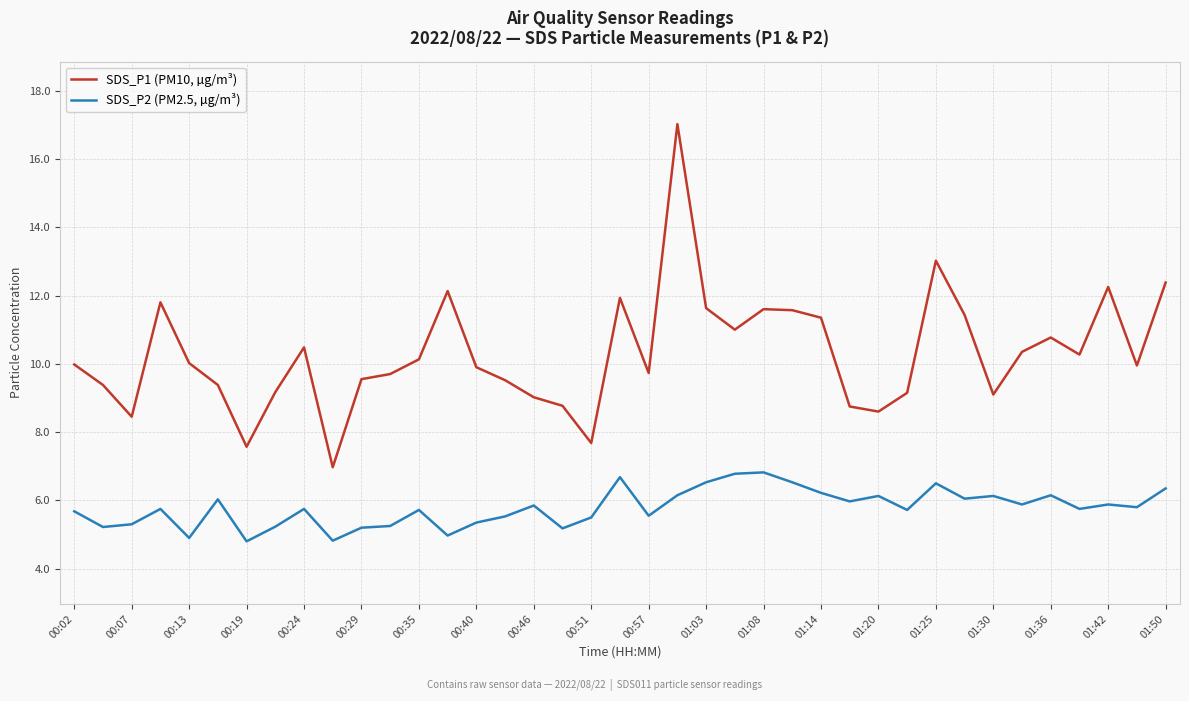

List the series in order of their overall mean, lowest first.

SDS_P2 (PM2.5, µg/m³), SDS_P1 (PM10, µg/m³)